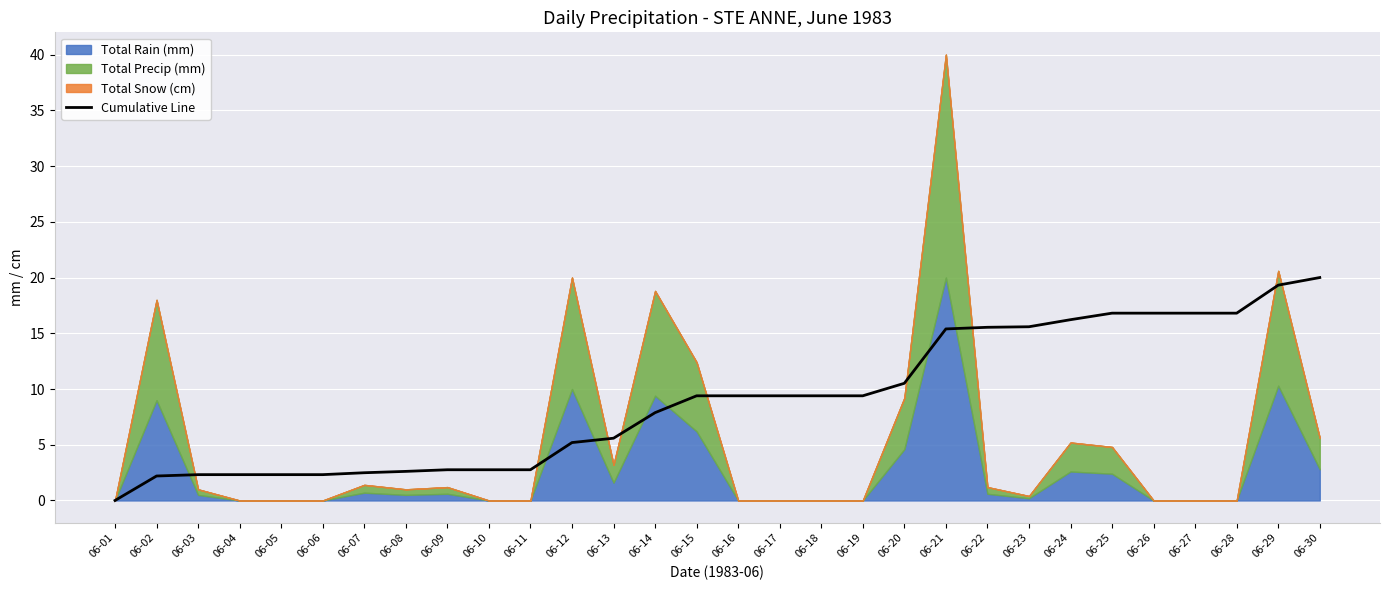

What is the ratio of the value at 06-18 to the value at 06-27?

0.6